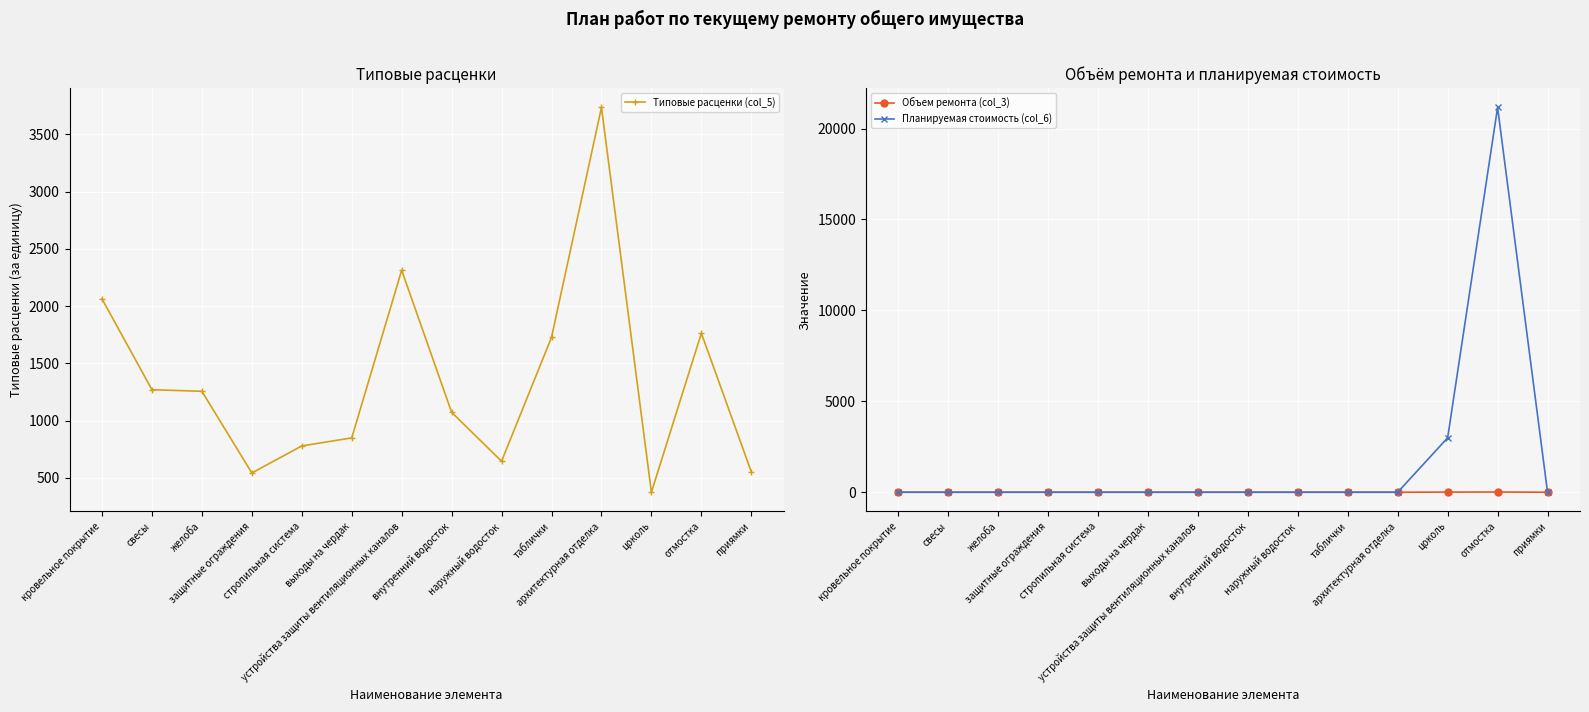

The value of Объем ремонта (col_3) at свесы is 4.6. True or false?

False